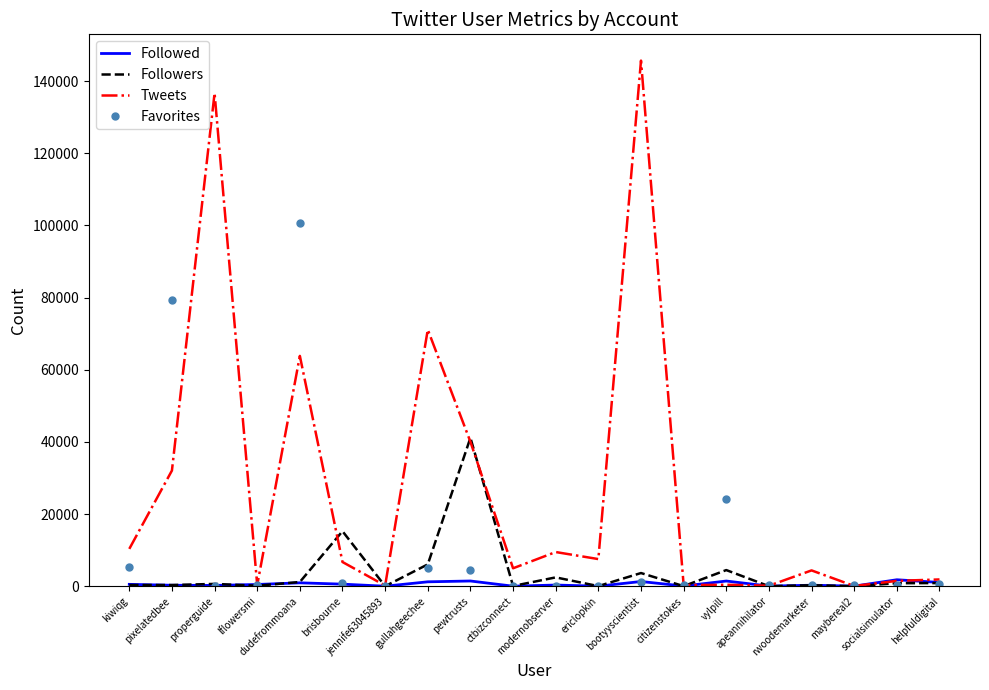

What are all the series names shown in the legend?

Followed, Followers, Tweets, Favorites